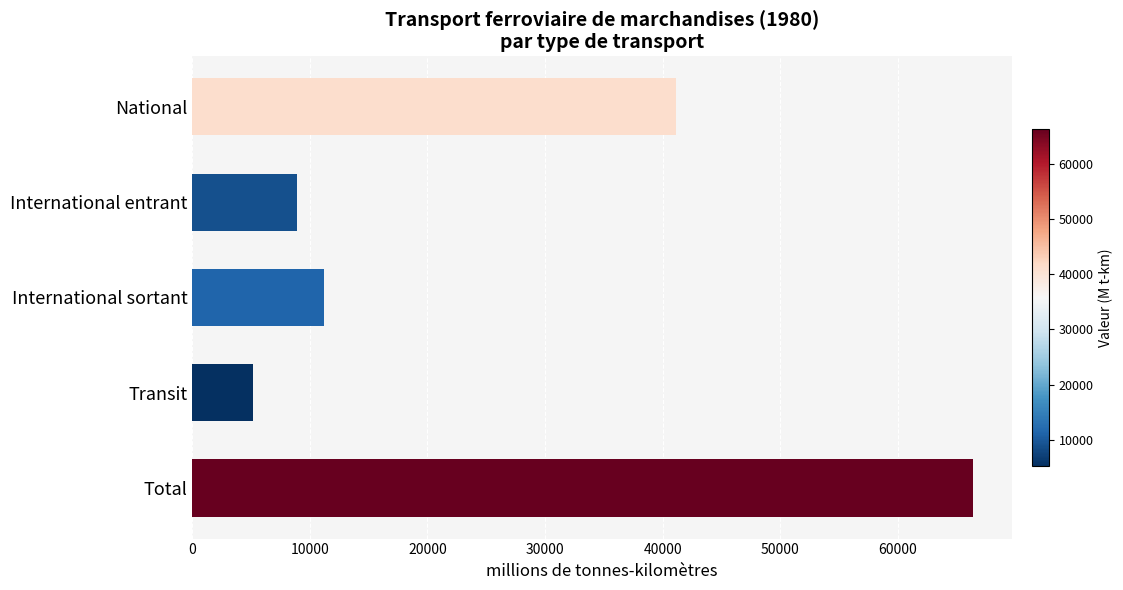

What is the maximum value shown in the chart?

66400